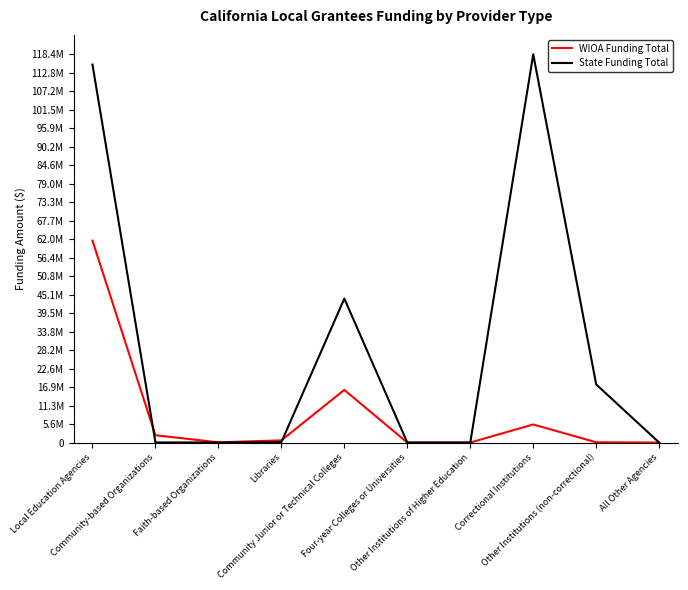

What is the label of the 8th point from the right?

Faith-based Organizations